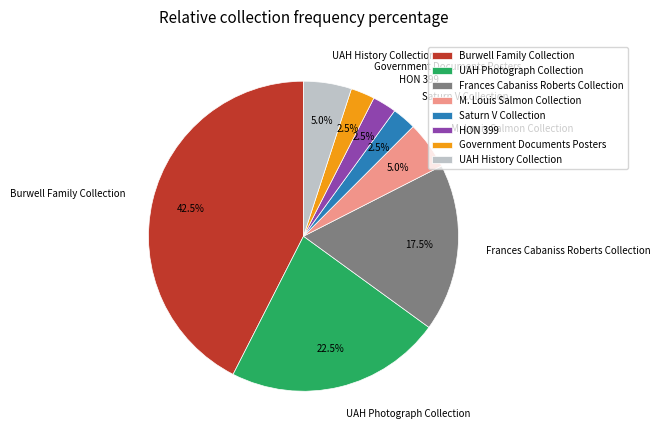

What is the ratio of the value at UAH History Collection to the value at Government Documents Posters?

2.0